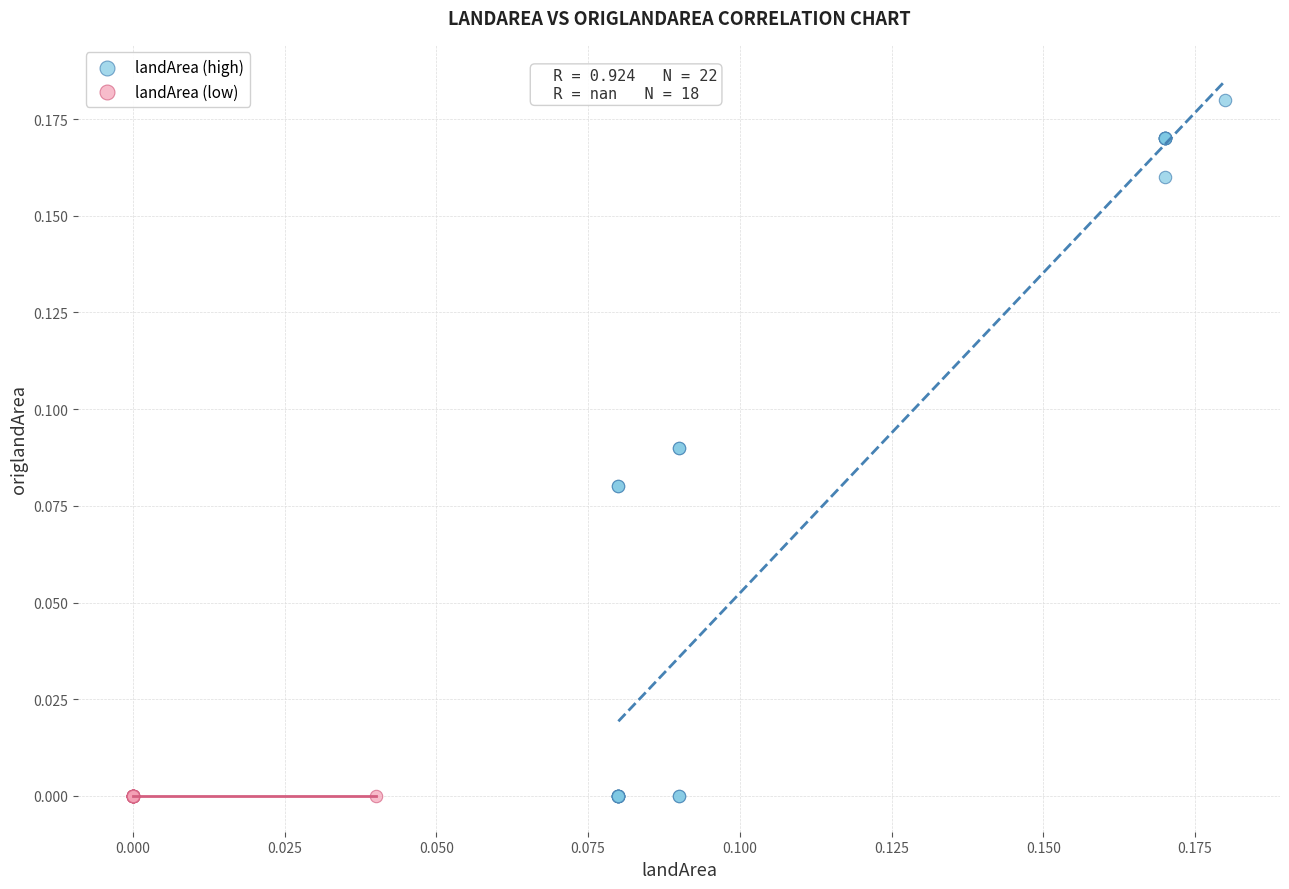

Which series reaches the maximum Y coordinate?

landArea (high)